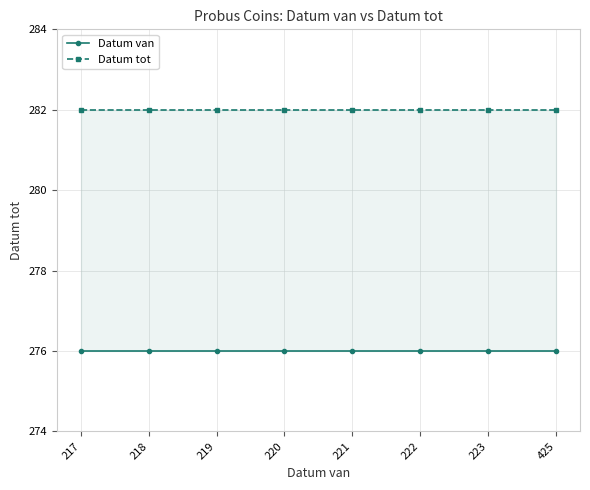

At which label does Datum tot reach its peak?

217